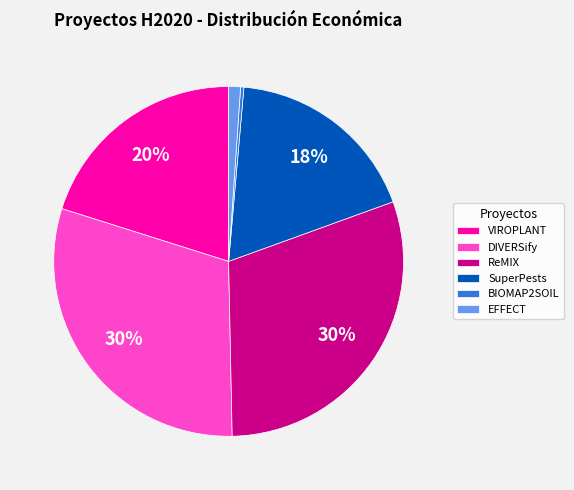

To the nearest percent, what percentage of the pie is DIVERSify?

30%